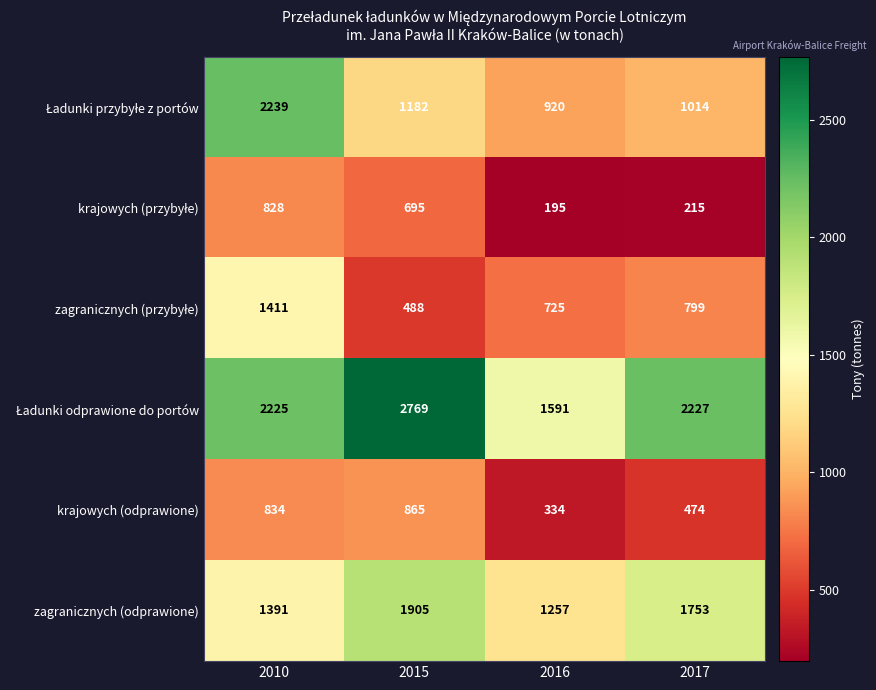

Which category has the lowest value across all series?

2016